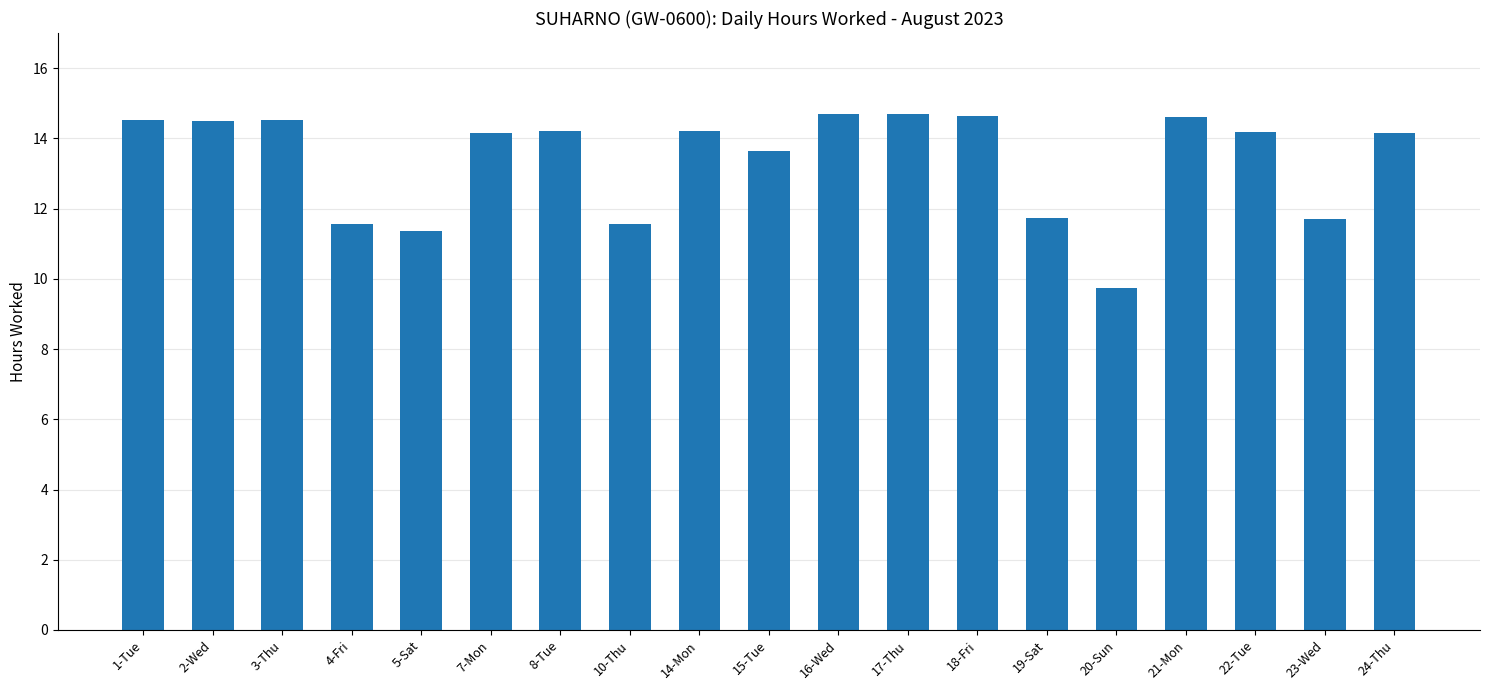

What is the value of the 19th bar from the left?

14.1